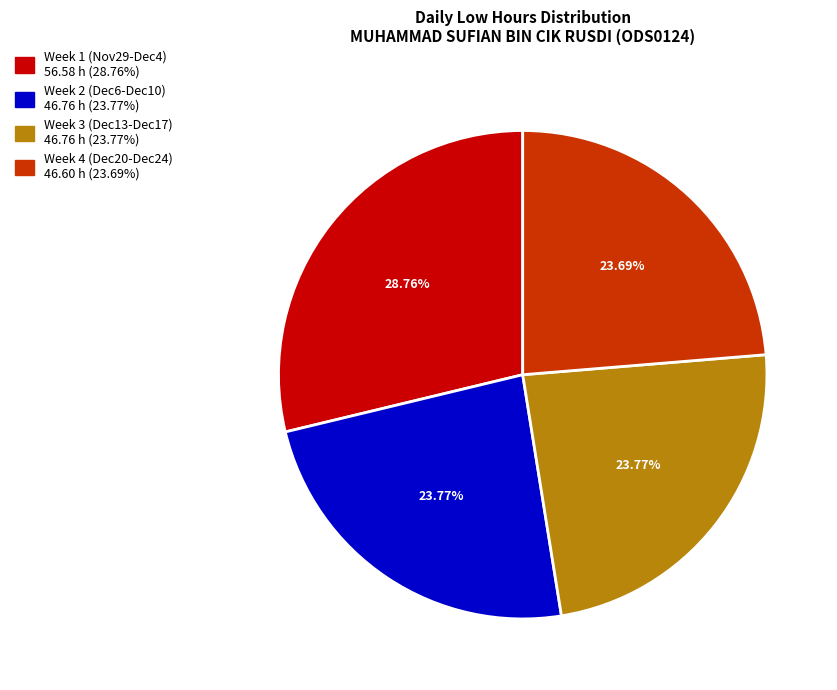

Does any single category account for the majority?

No